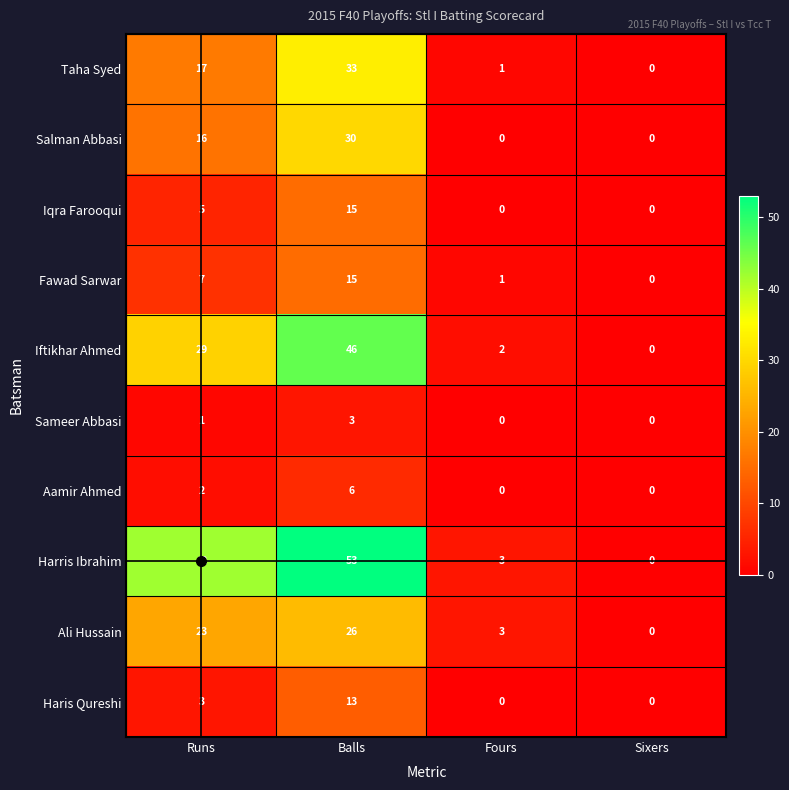

Is it true that Ali Hussain equals 3 at Fours?

True